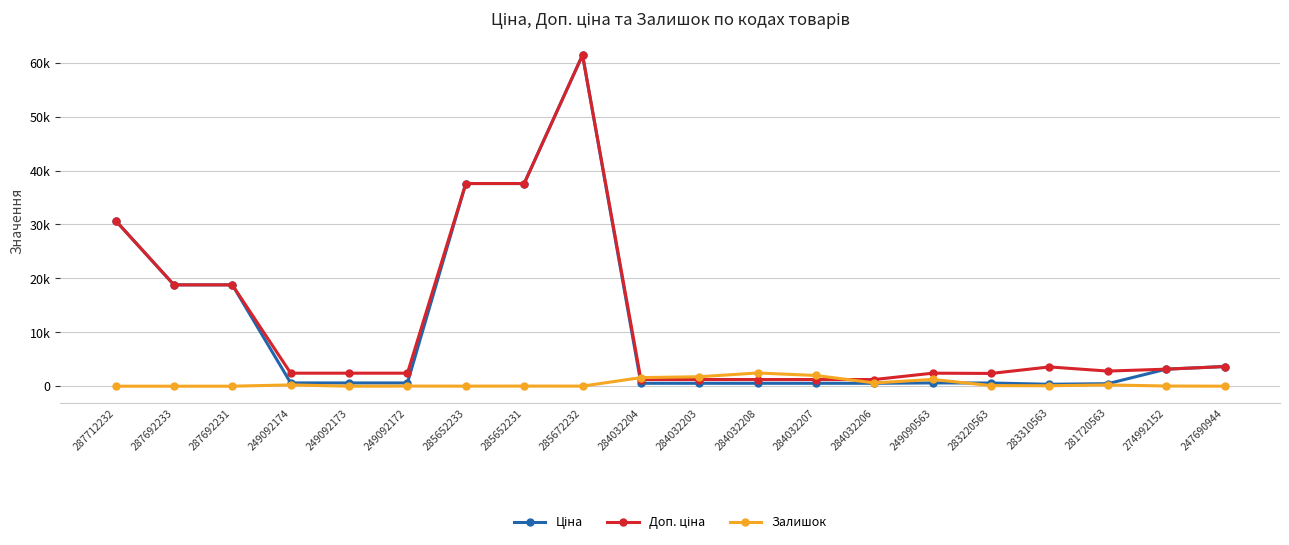

Does the chart have visible grid lines?

Yes